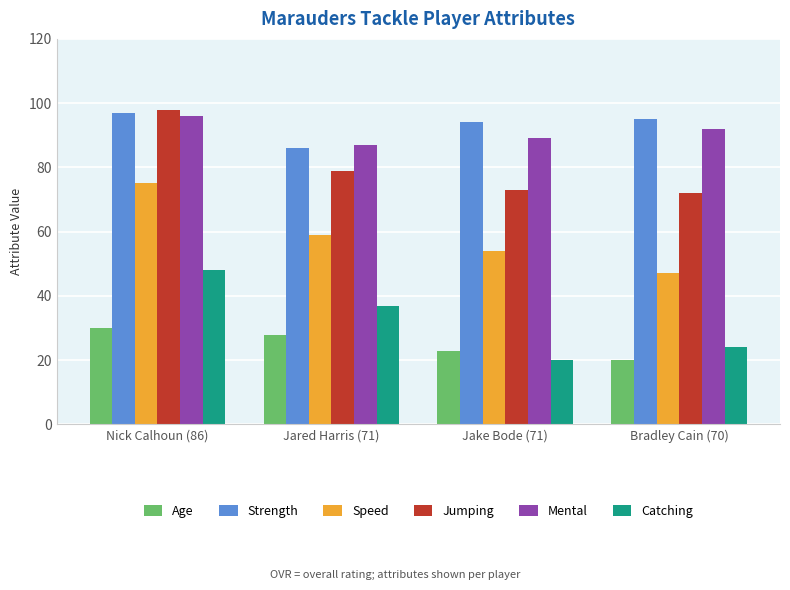

What is the difference between the maximum and minimum values in the Age series?

10